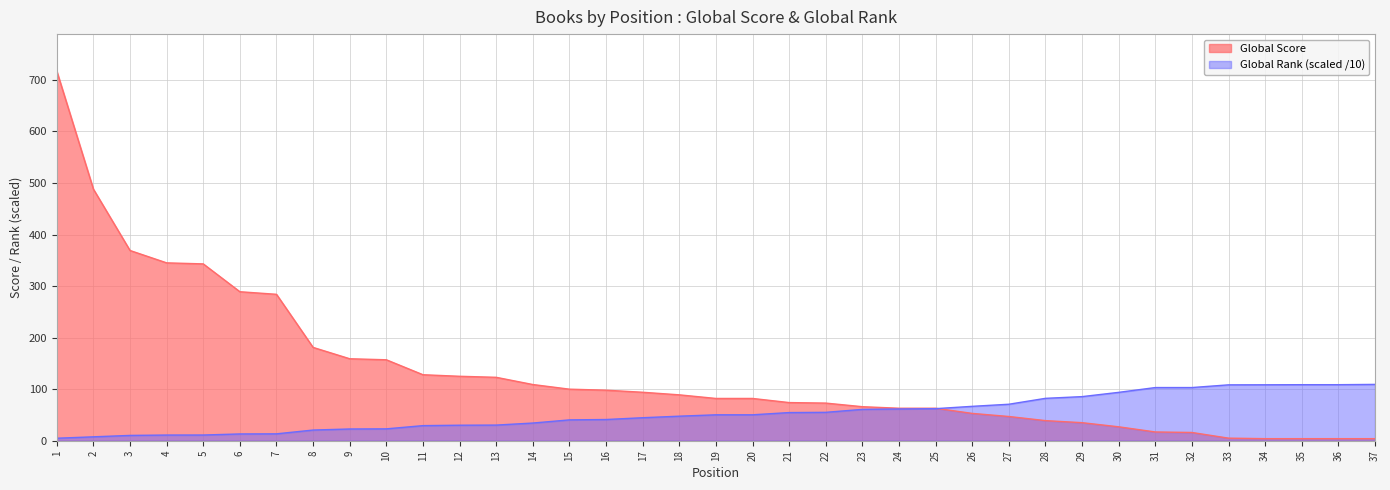

Which series has the largest range (max minus min)?

Global Score